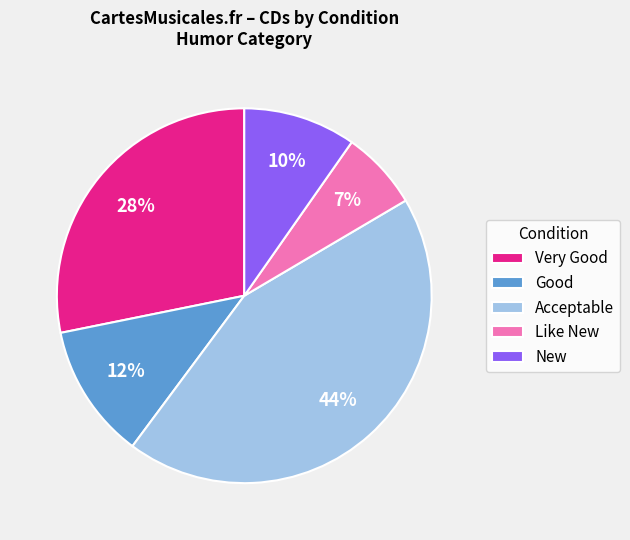

Does Good represent more than half of the total?

No